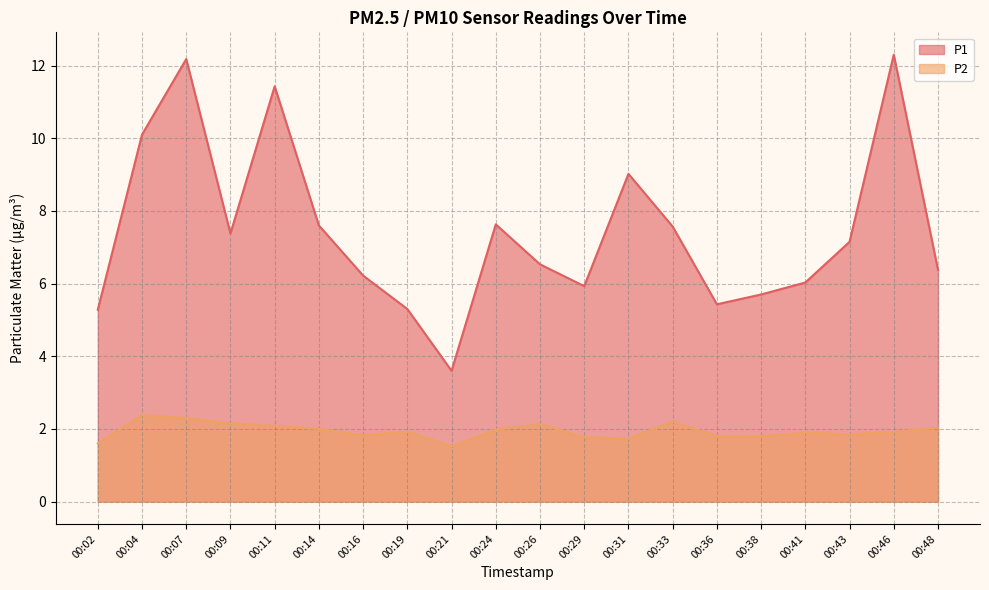

In P1, how many points are lower than both neighbors (excluding endpoints)?

4